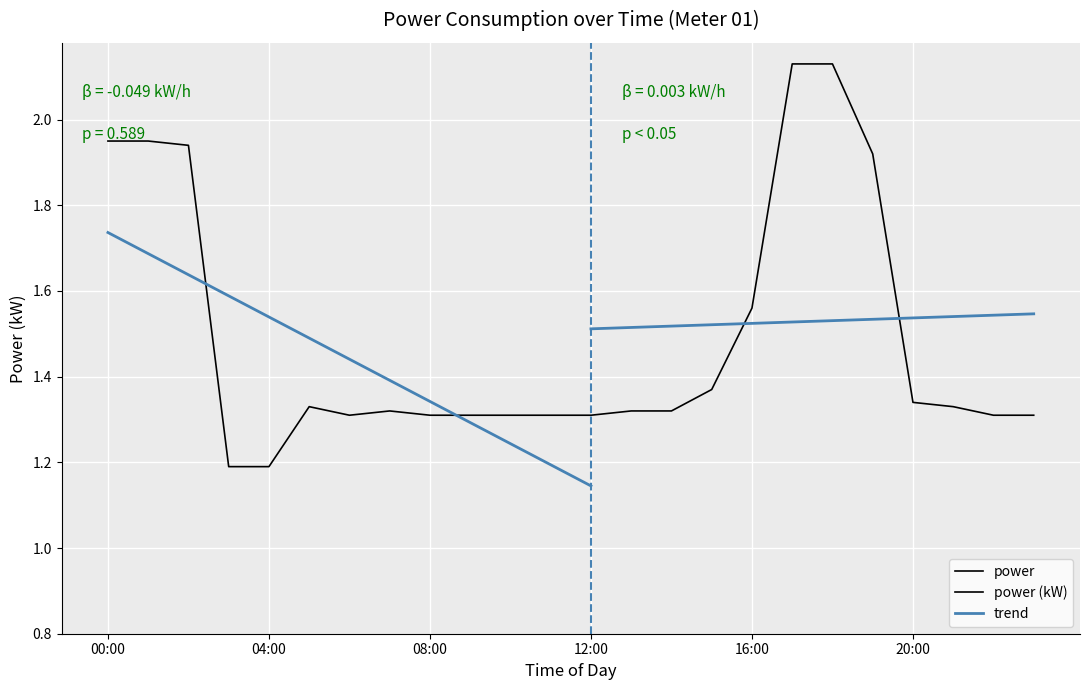

Where is the first local minimum?

6